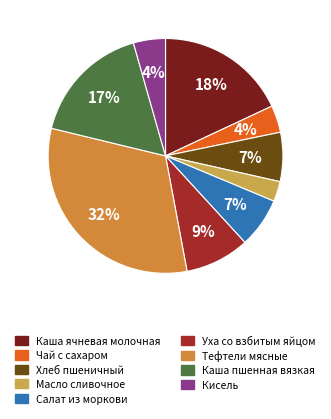

Count the number of slices in the pie.

9